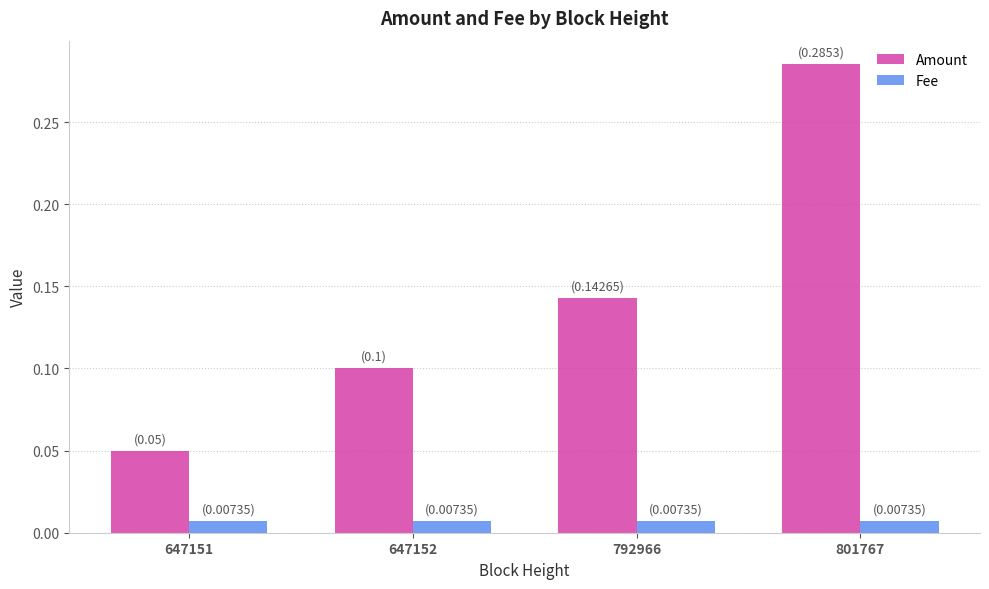

Which series has the largest range (max minus min)?

Amount